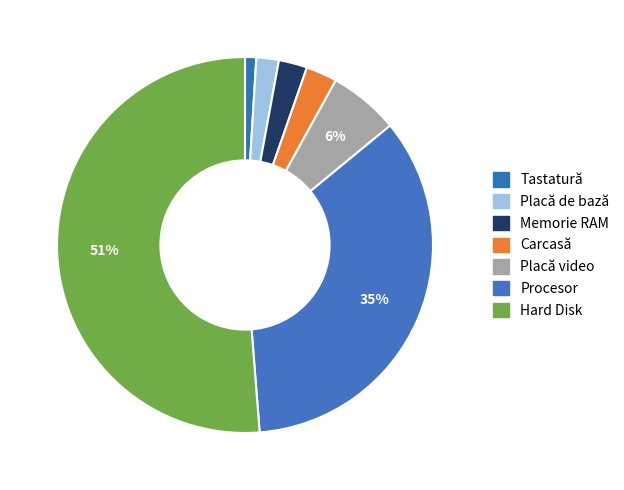

How much of the chart is everything except Carcasă?

97.3%